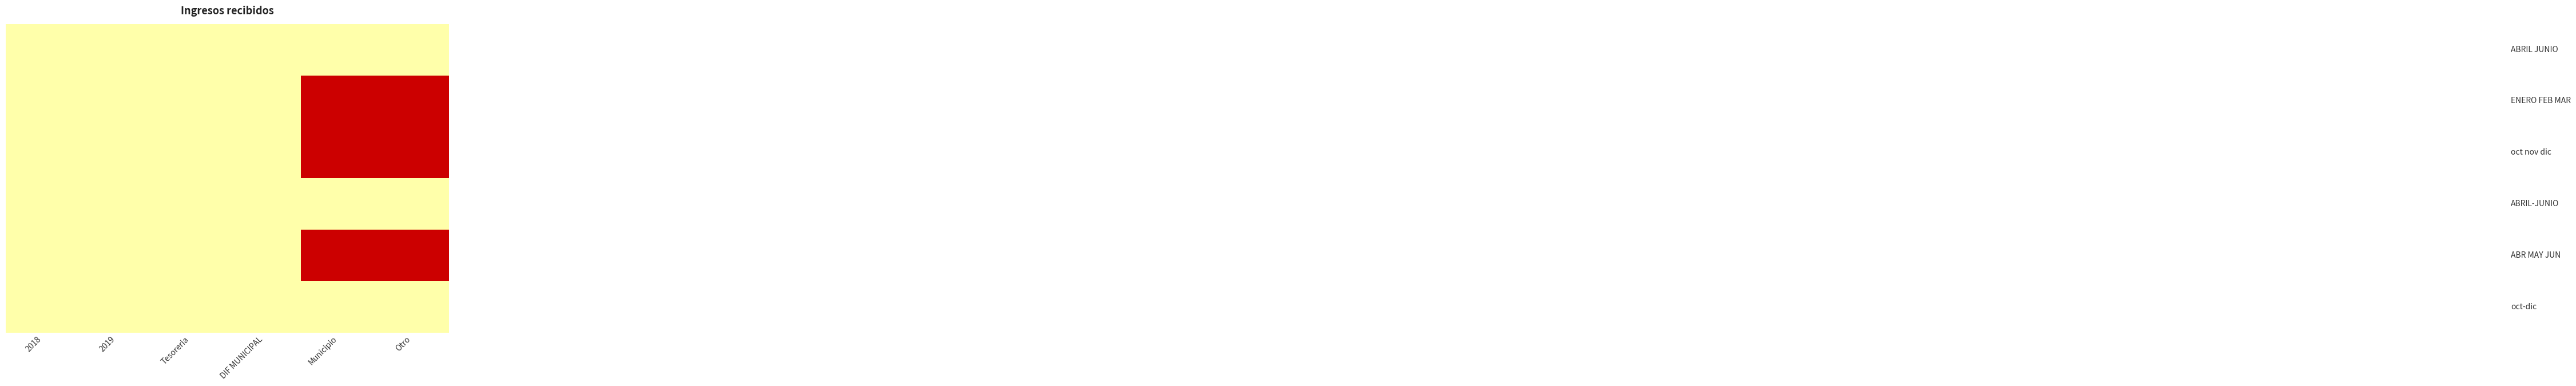

At which category is the sum across all series the highest?

Municipio